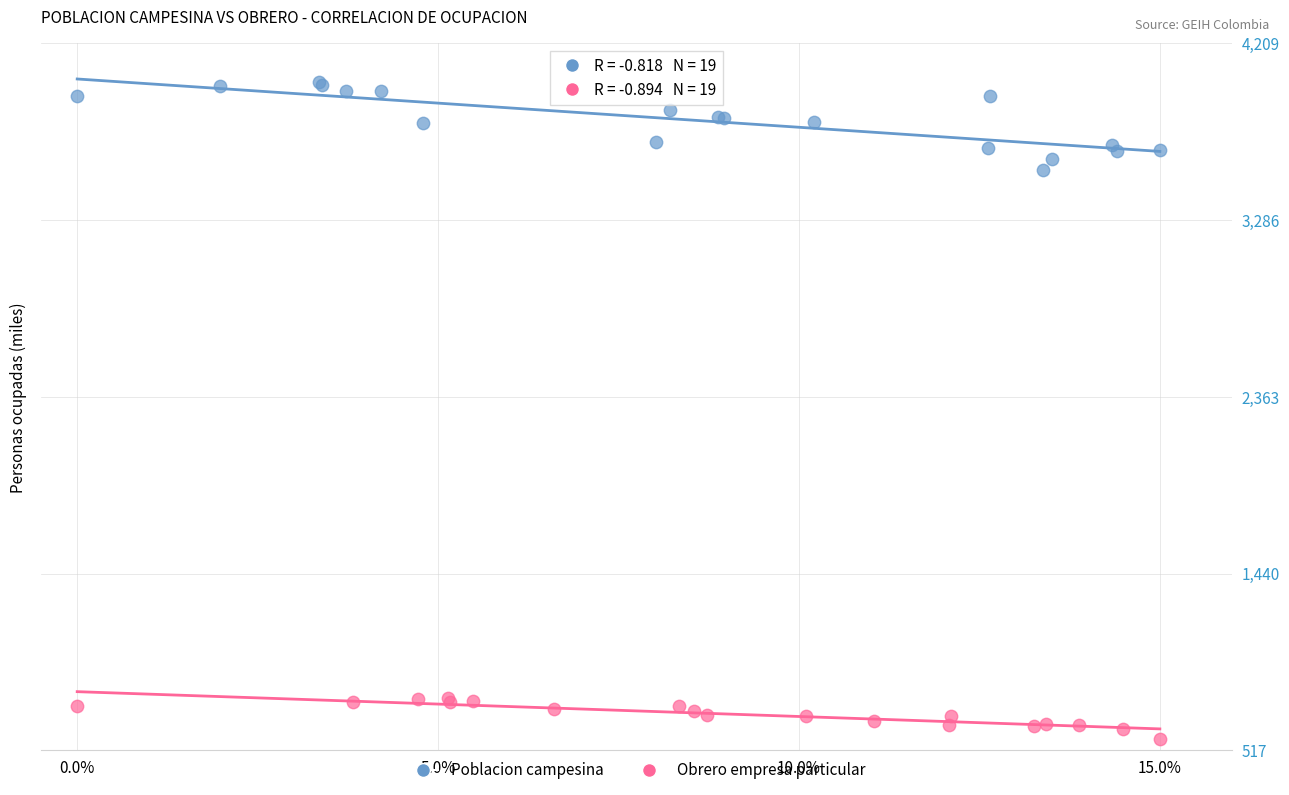

What are all the series names shown in the legend?

Poblacion campesina, Obrero empresa particular